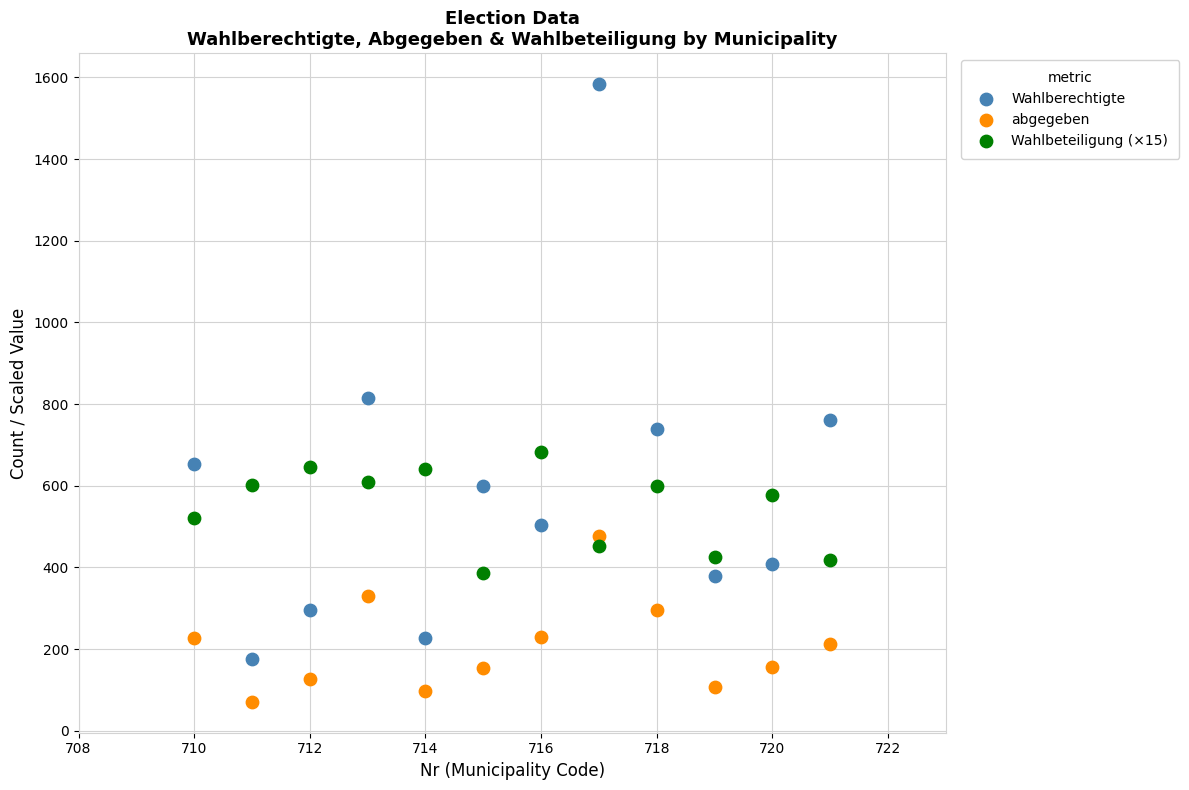

What are all the series names shown in the legend?

Wahlberechtigte, abgegeben, Wahlbeteiligung (×15)